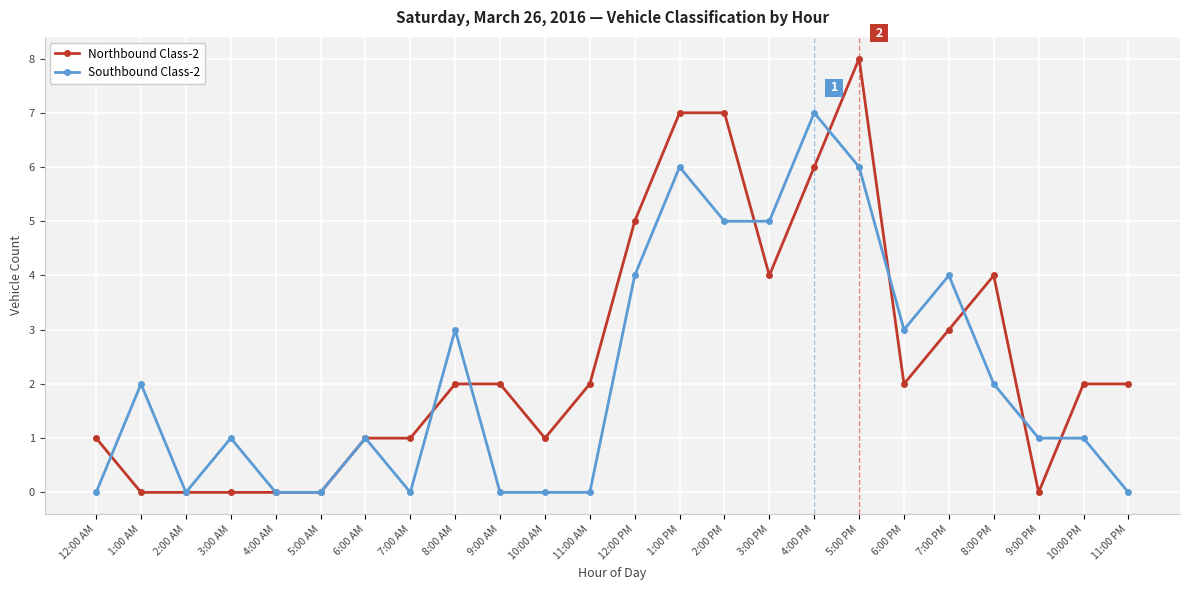

The value of Northbound Class-2 at 6:00 AM is 1. True or false?

True